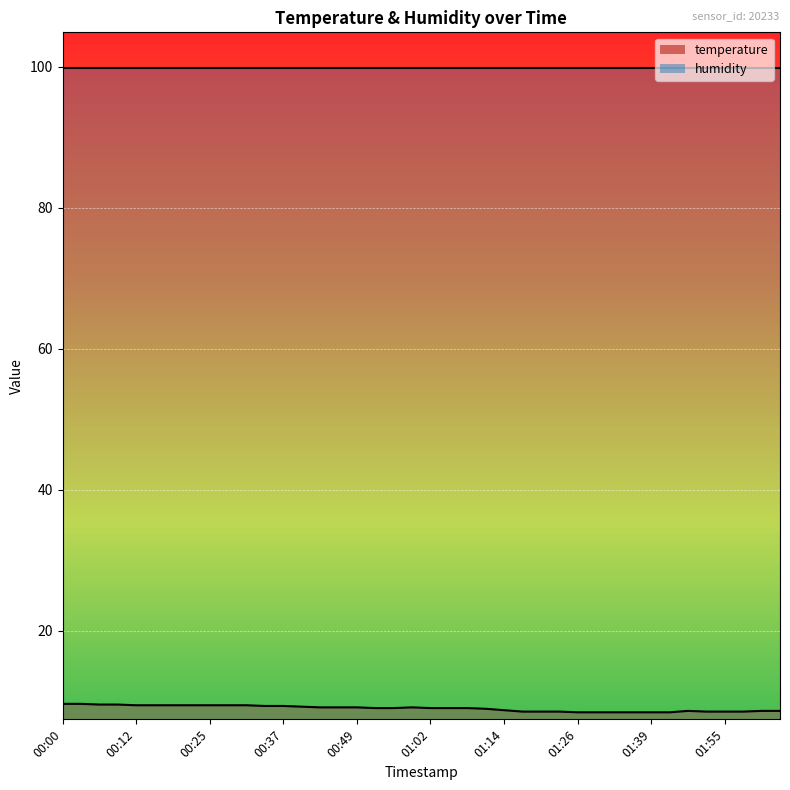

Where is the first local maximum?

00:58